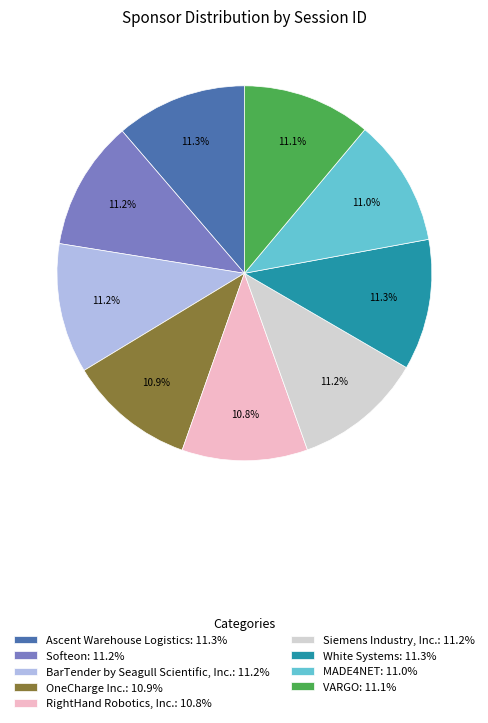

What is the ratio of the value at Siemens Industry, Inc.: 11.2% to the value at RightHand Robotics, Inc.: 10.8%?

1.0